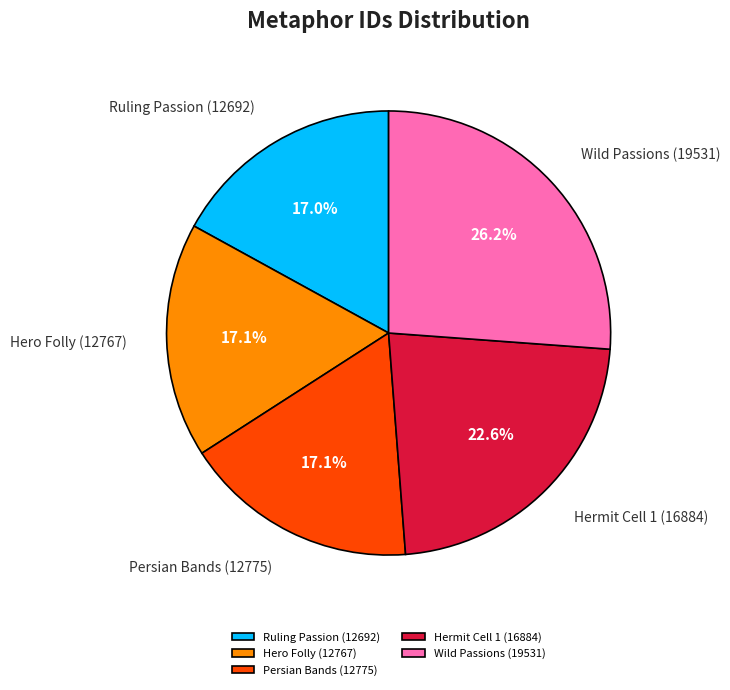

Between Hermit Cell 1 (16884) and Persian Bands (12775), which is larger?

Hermit Cell 1 (16884)